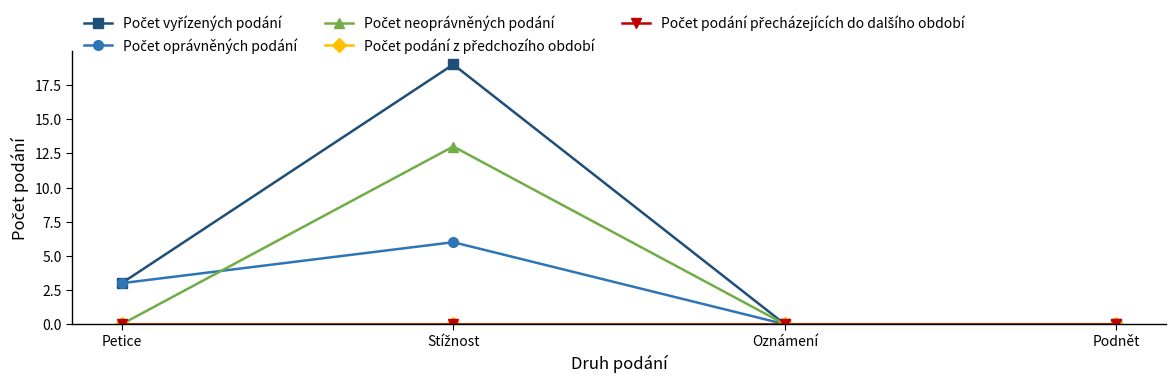

True or false: Počet vyřízených podání and Počet podání z předchozího období cross at least once.

False